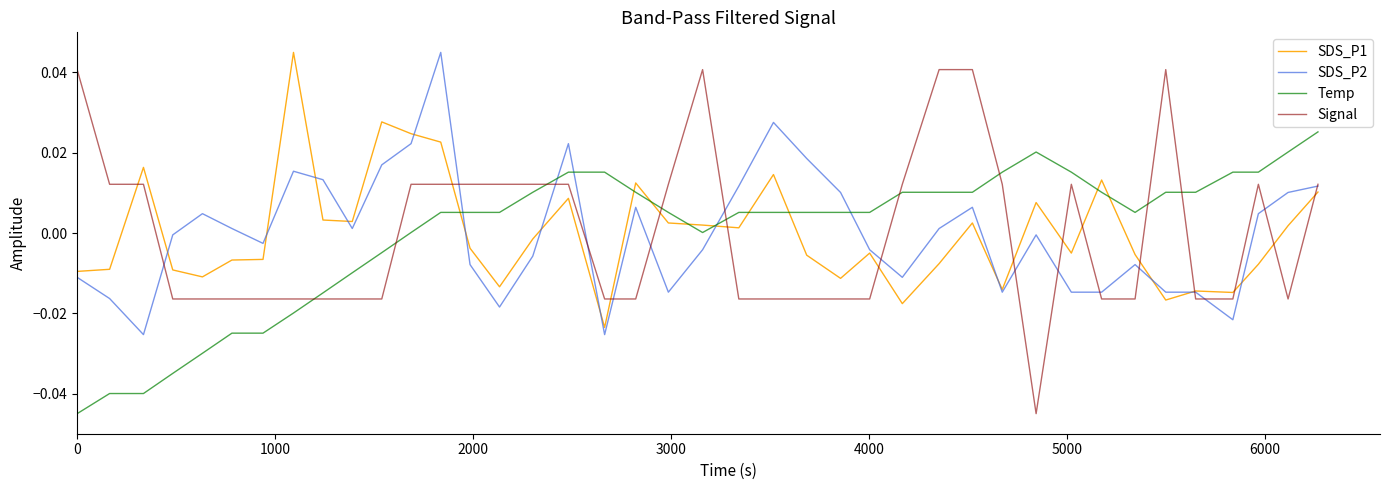

True or false: Signal and SDS_P1 cross at least once.

True